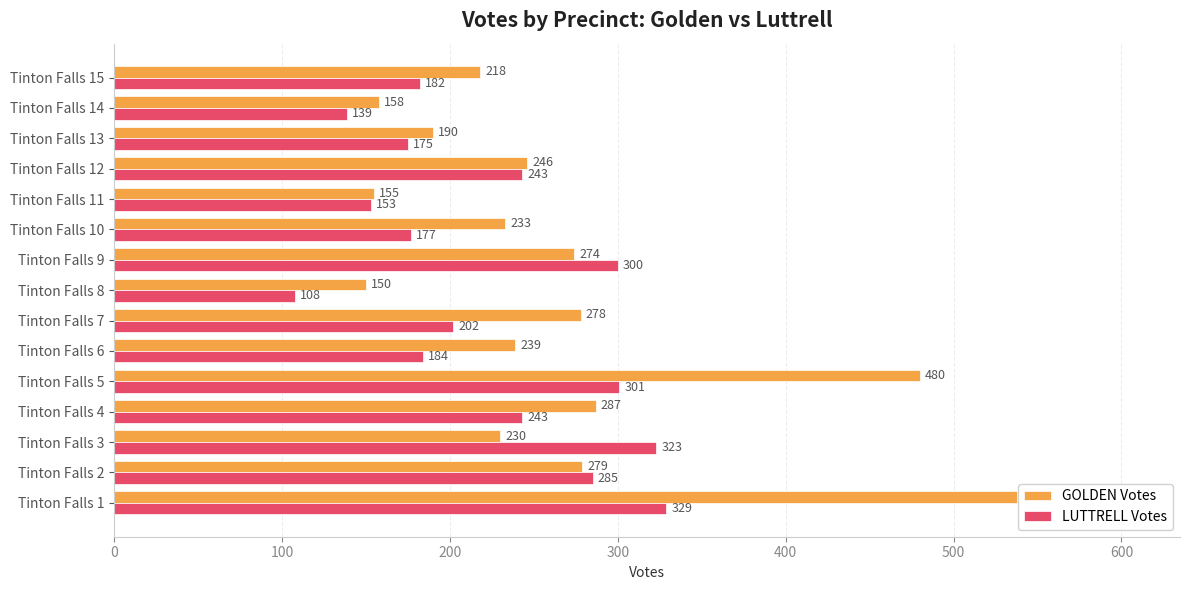

List the series in order of their peak value, lowest first.

LUTTRELL Votes, GOLDEN Votes